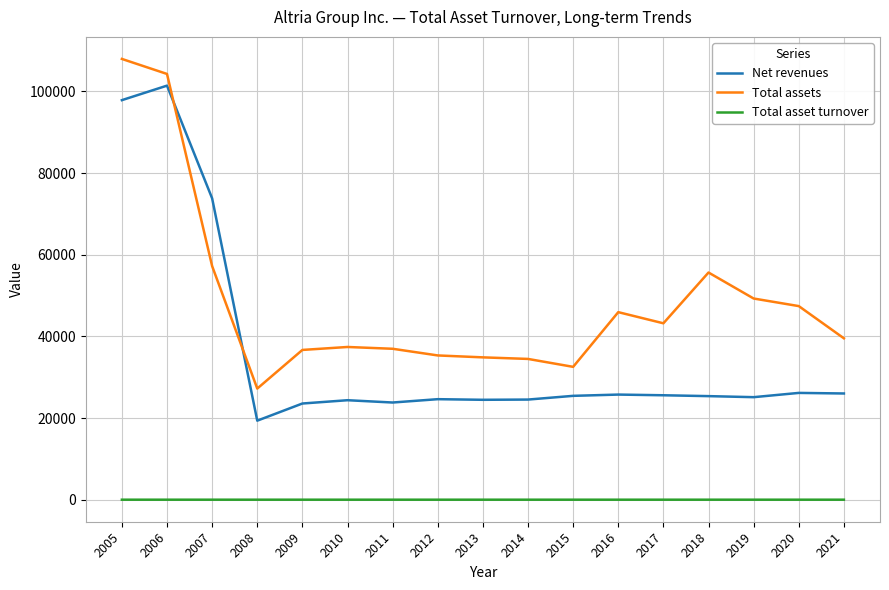

At which label is Net revenues closest to 60381?

2007